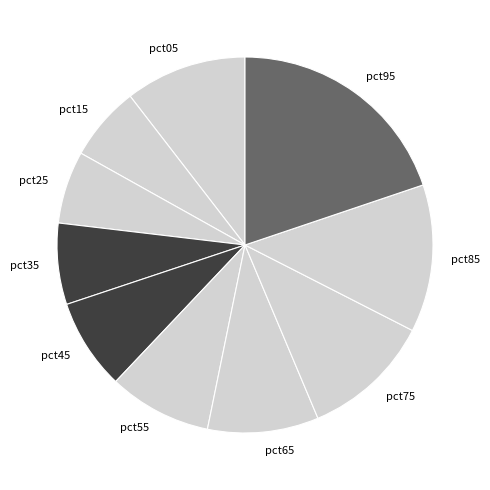

The pct05 slice represents 2% of the pie. True or false?

False